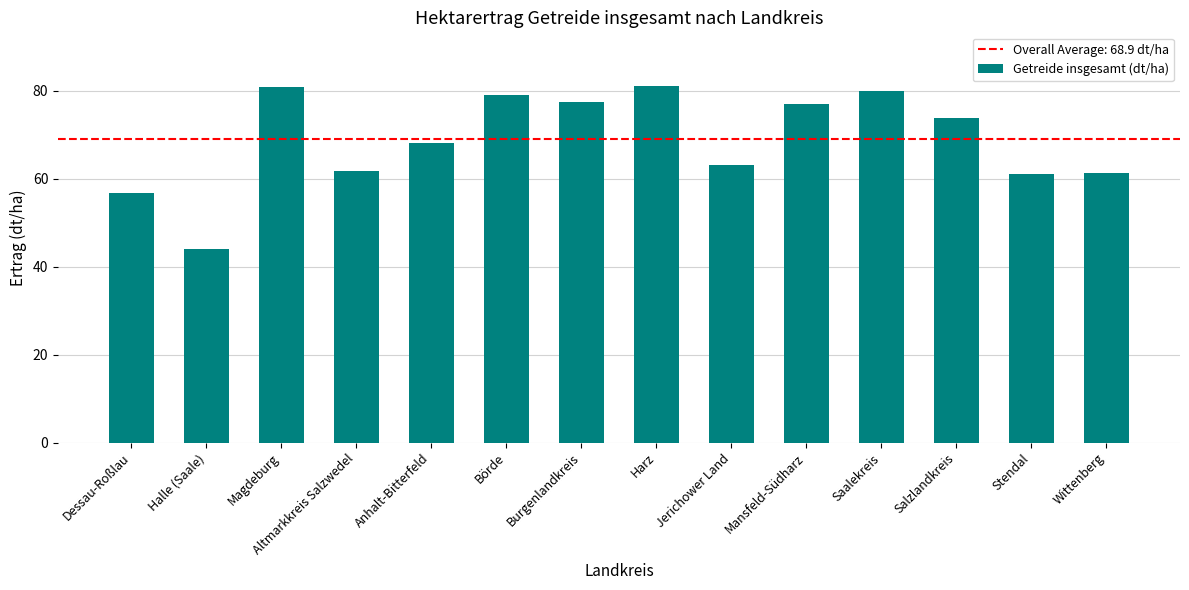

What is the greatest value displayed?

81.1